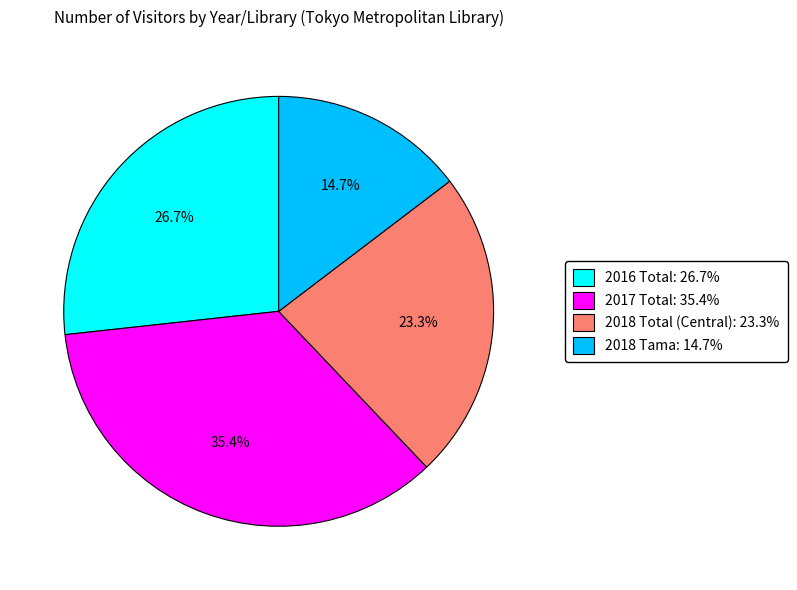

How many segments does this pie chart have?

4